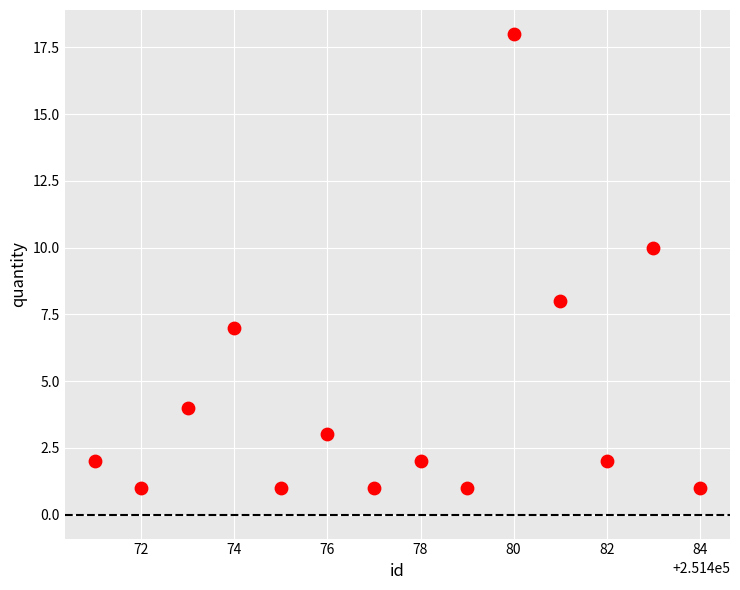

What is the range of X values (max minus min)?

13